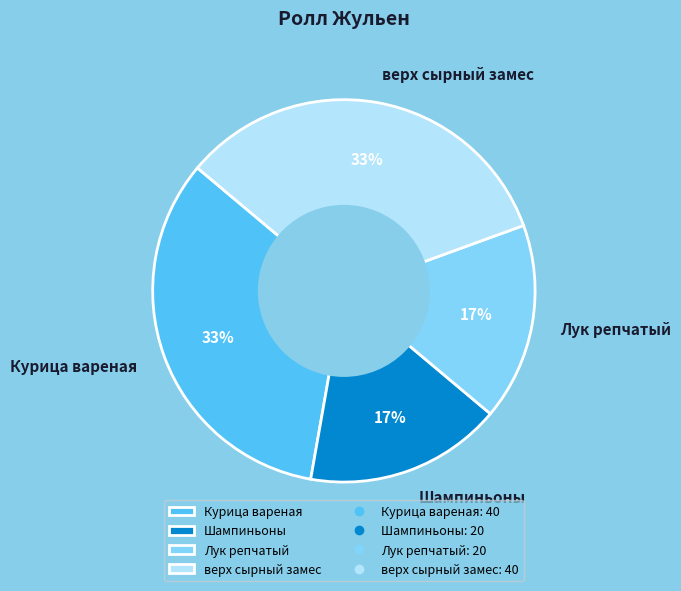

Is there a majority slice in this chart?

No